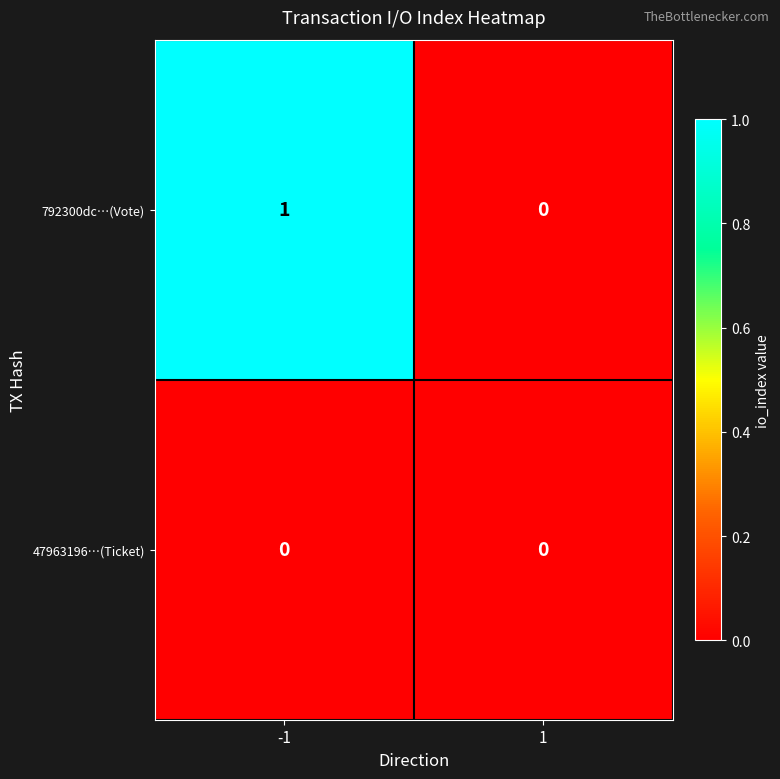

Which series has the largest range (max minus min)?

792300dc…(Vote)